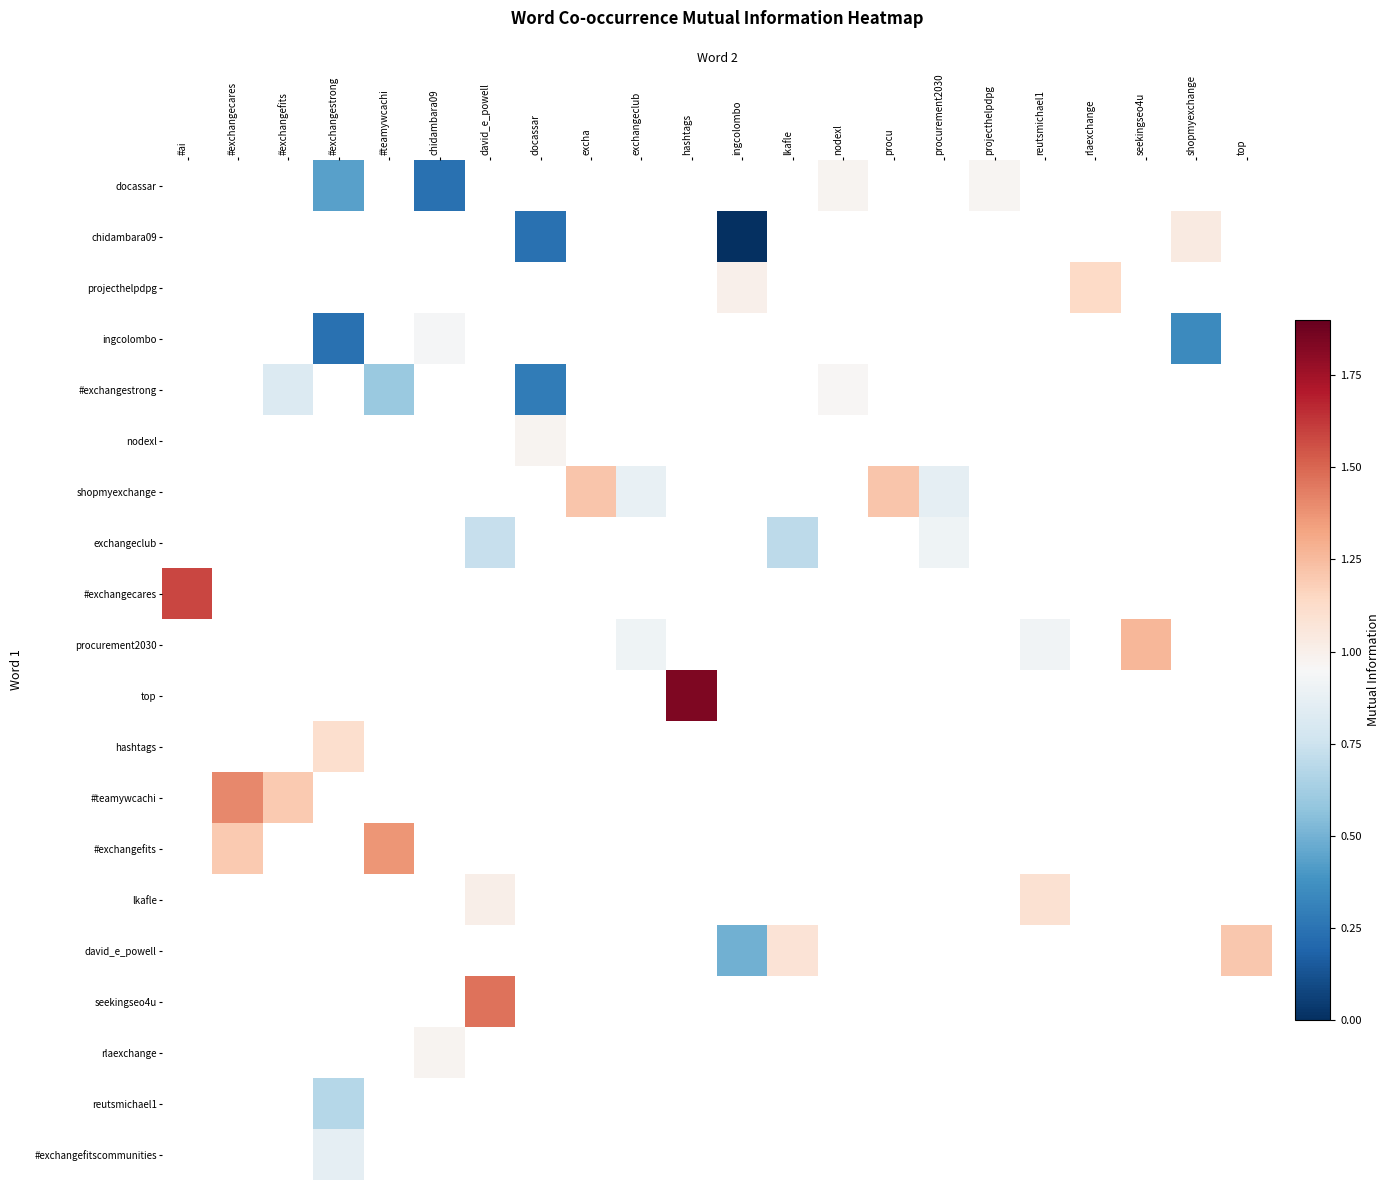

Between projecthelpdpg and procurement2030, which is larger?

procurement2030